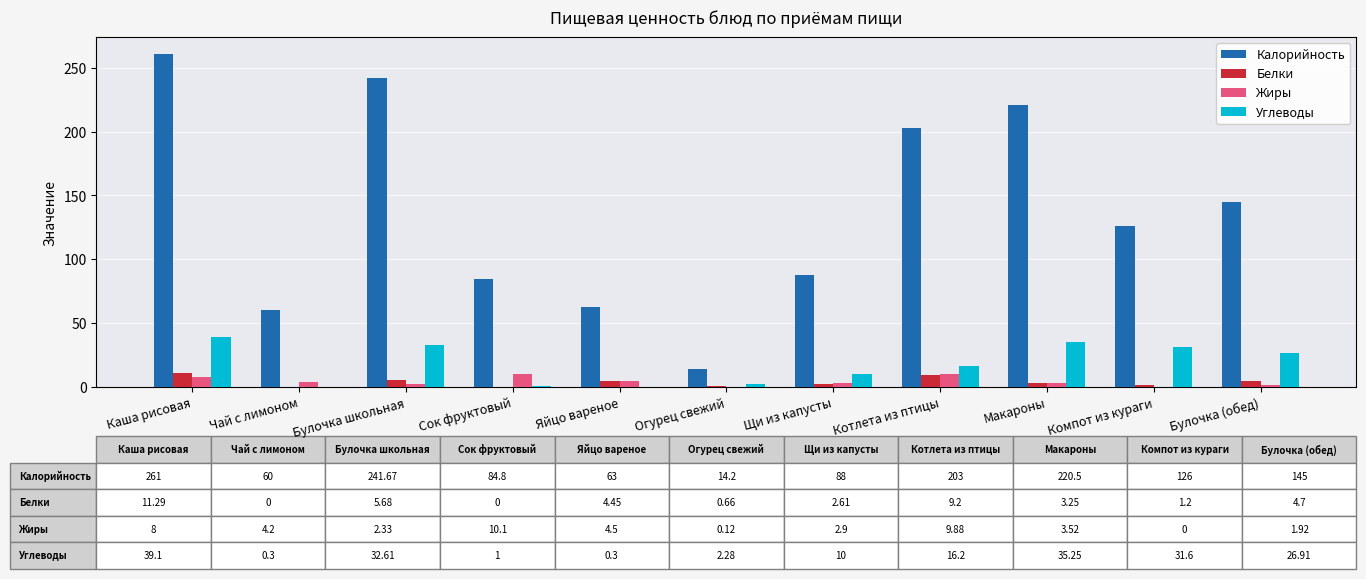

What is the greatest value displayed?

261.0